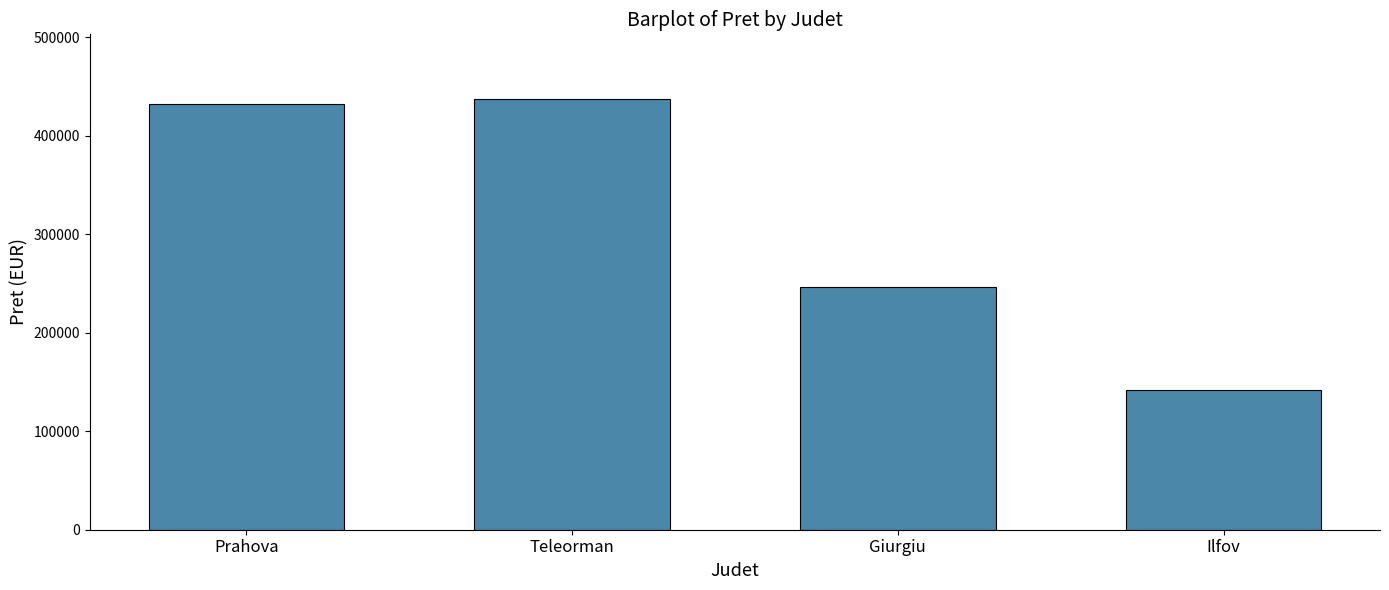

Does the chart contain any negative values?

No